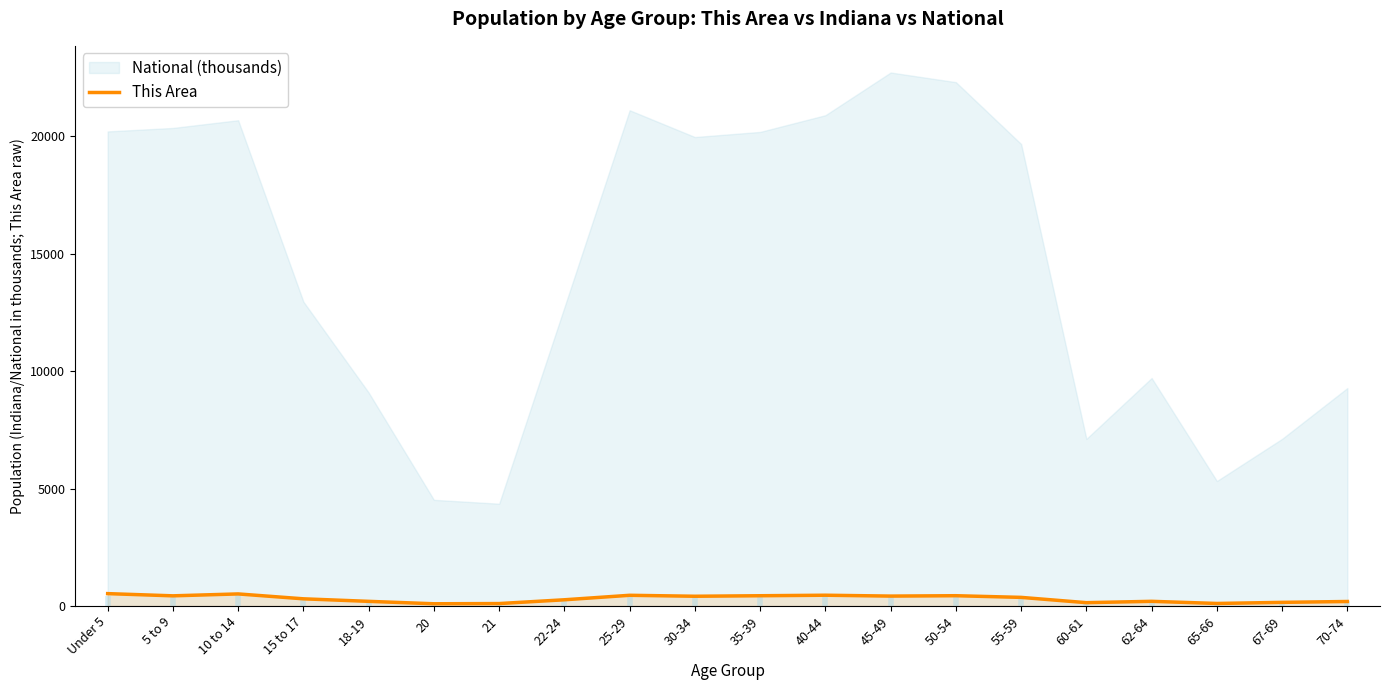

How many points are lower than both their immediate neighbors (excluding endpoints)?

6